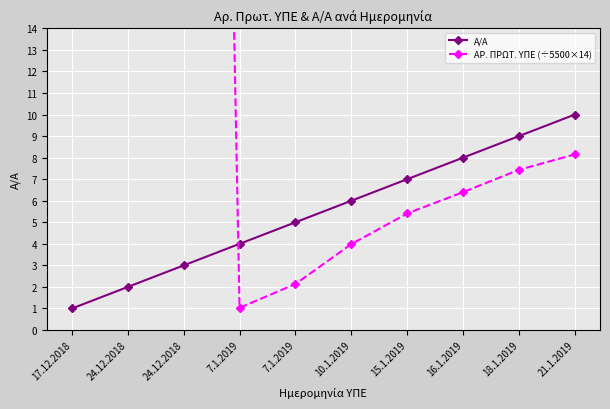

Reading left to right, what are all the values shown in this chart?

Α/Α: 1.0	2.0	3.0	4.0	5.0	6.0	7.0	8.0	9.0	10.0
ΑΡ. ΠΡΩΤ. ΥΠΕ (÷5500×14): 130.2	132.5	132.9	1.0	2.1	4.0	5.4	6.4	7.4	8.2